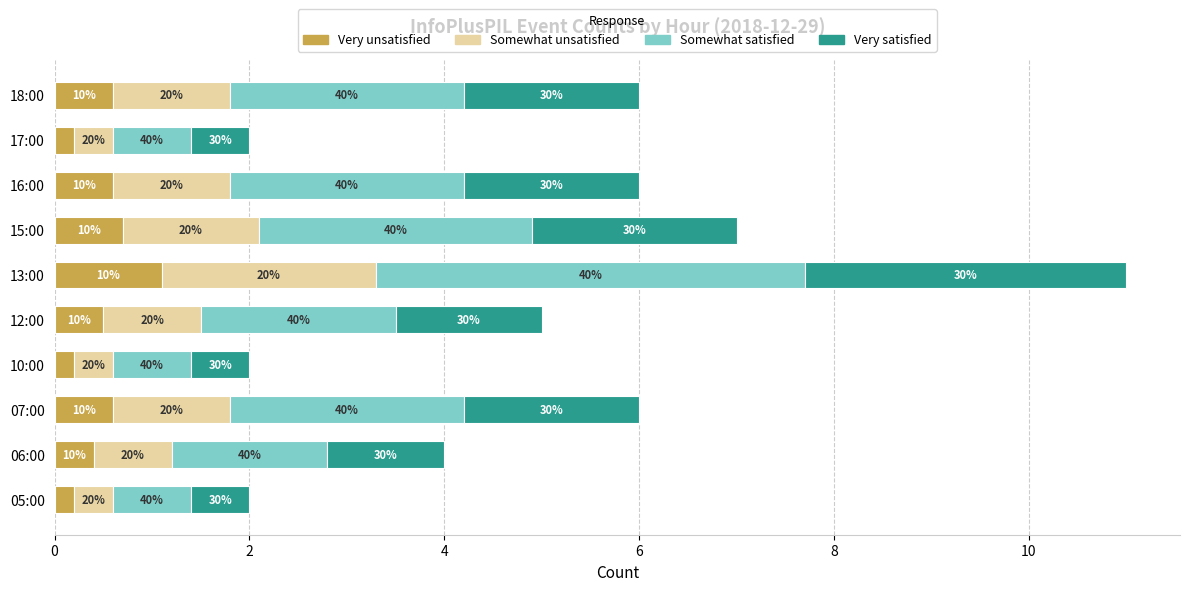

What are all the series names shown in the legend?

Very unsatisfied, Somewhat unsatisfied, Somewhat satisfied, Very satisfied